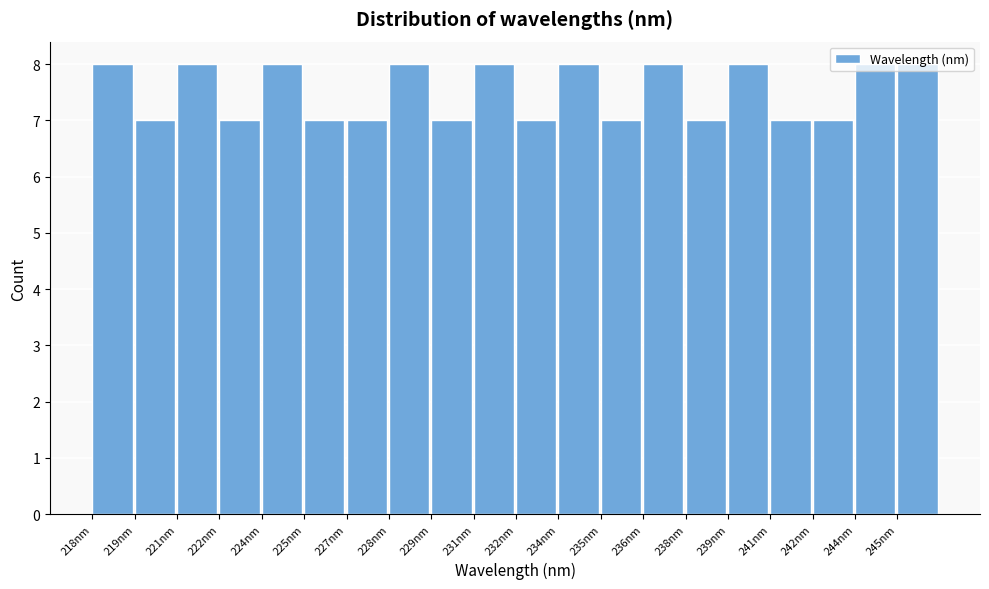

Approximately how many times larger is the value at 221nm compared to 238nm?

1.1